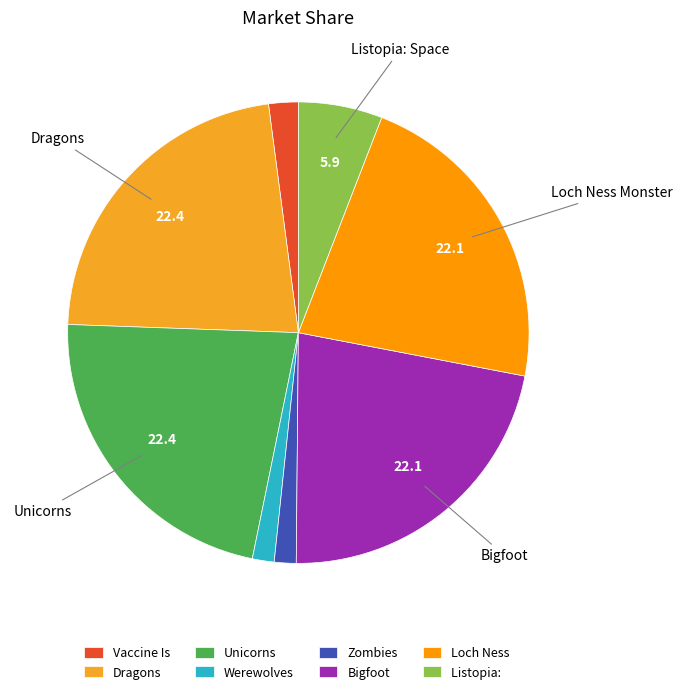

How many segments does this pie chart have?

8